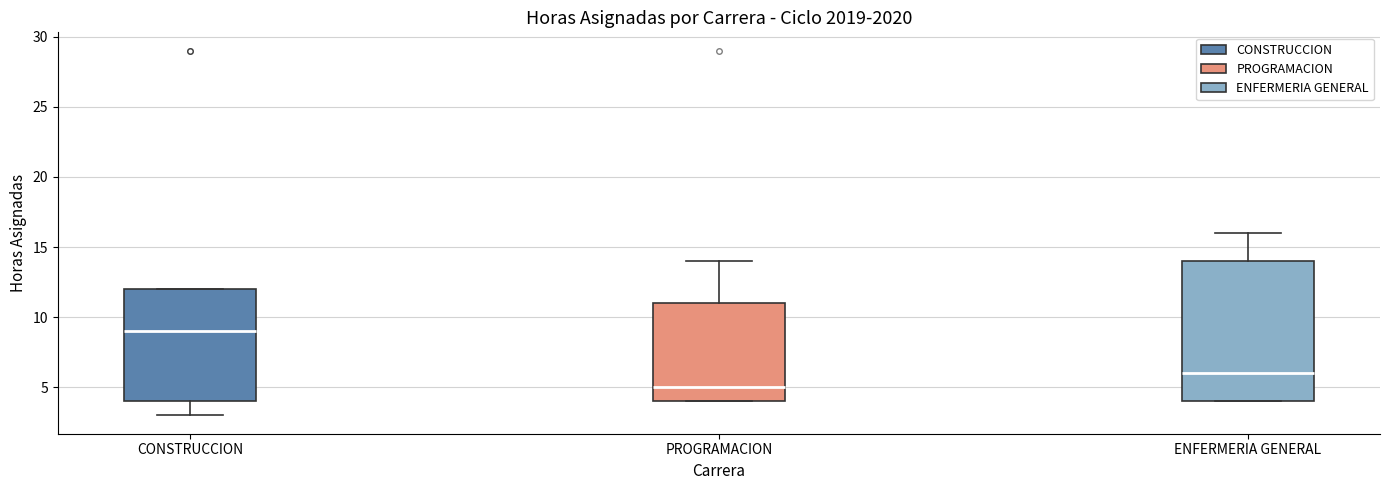

Which box has the lowest median line?

PROGRAMACION